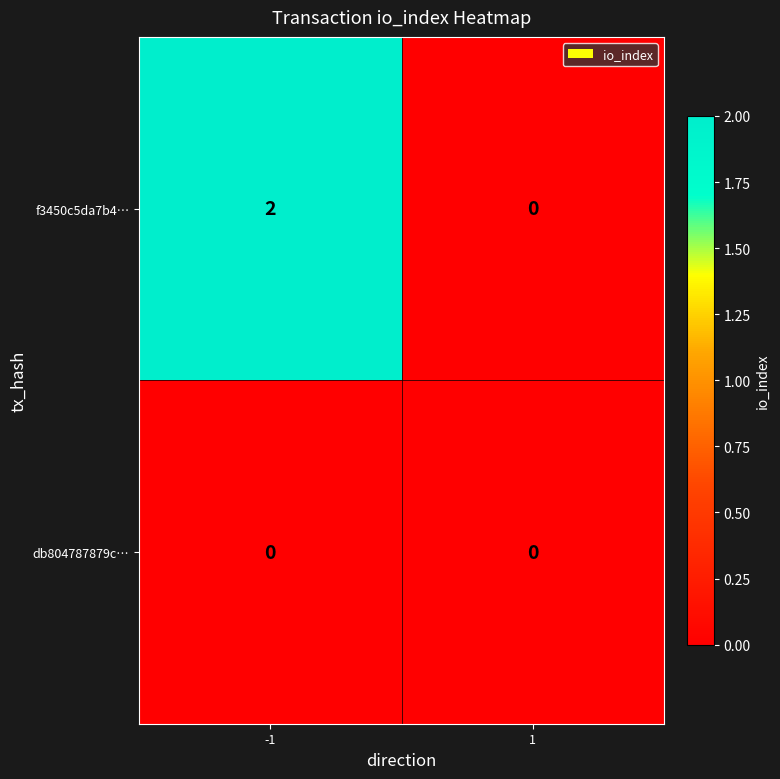

List the series in order of their peak value, highest first.

f3450c5da7b4…, db804787879c…